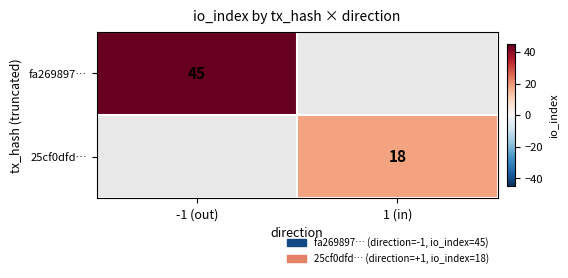

True or false: 25cf0dfd… has a value of 18 at 1 (in).

True